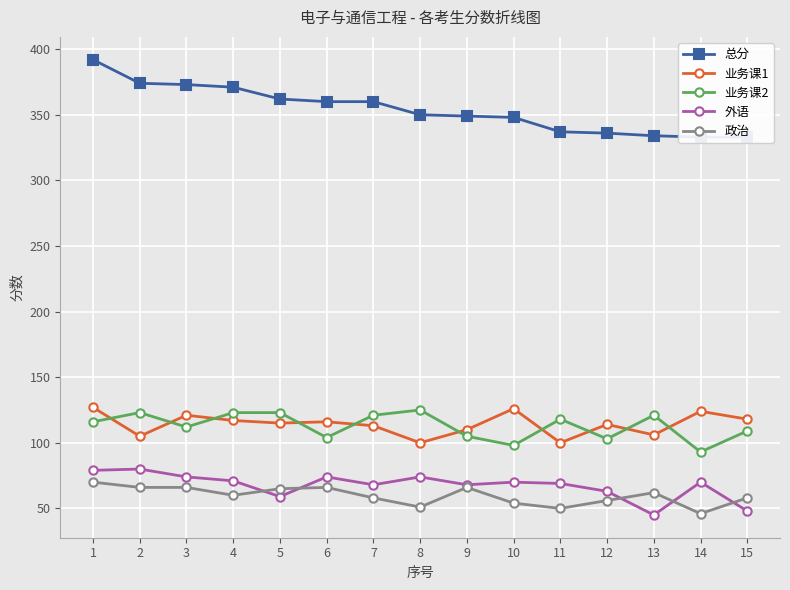

How many data points in 总分 are above 350?

7